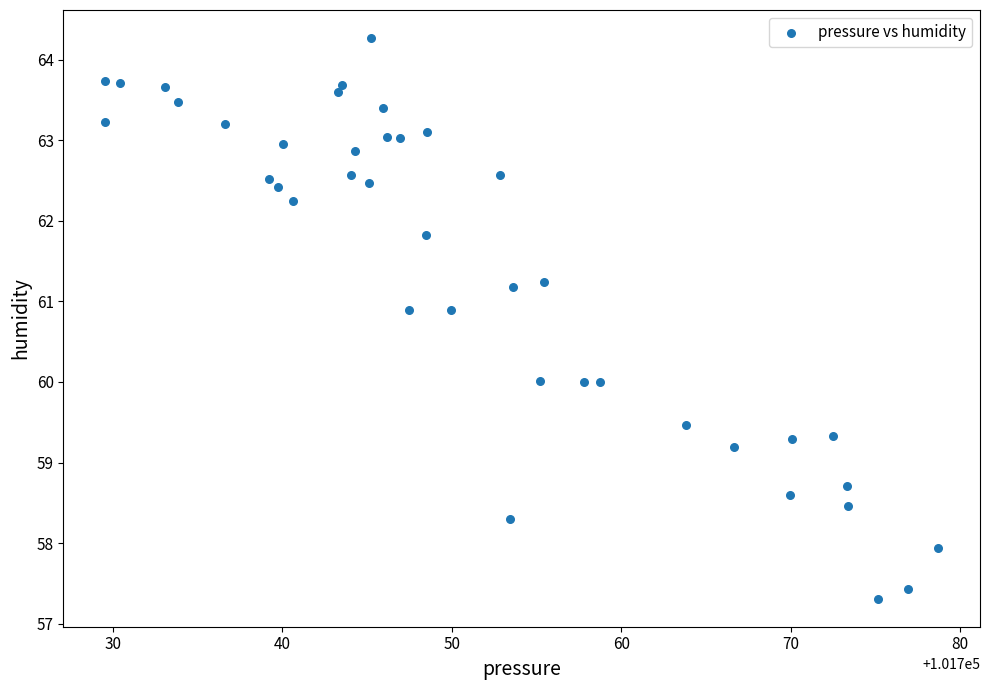

What is the range of X values (max minus min)?

49.2